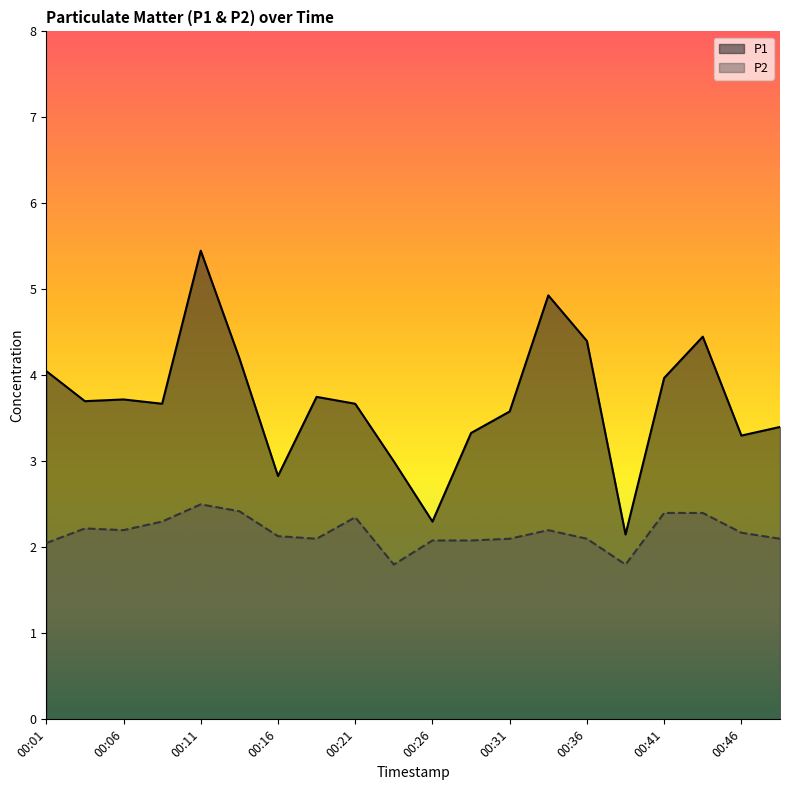

What is the total value across all series at 00:03?

5.9